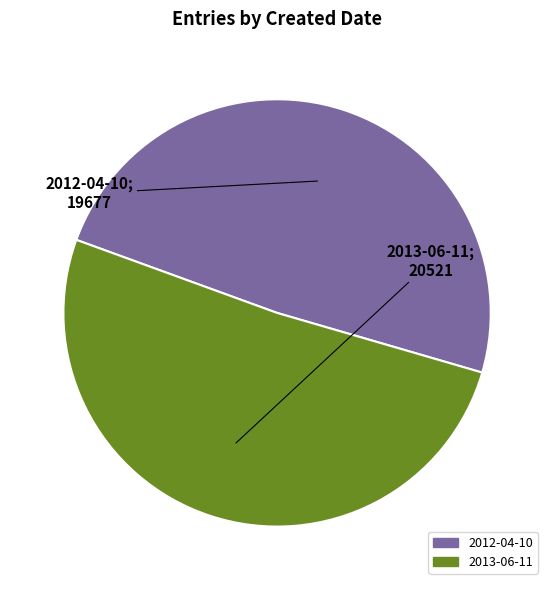

Approximately how many times larger is the value at 2013-06-11 compared to 2012-04-10?

1.0